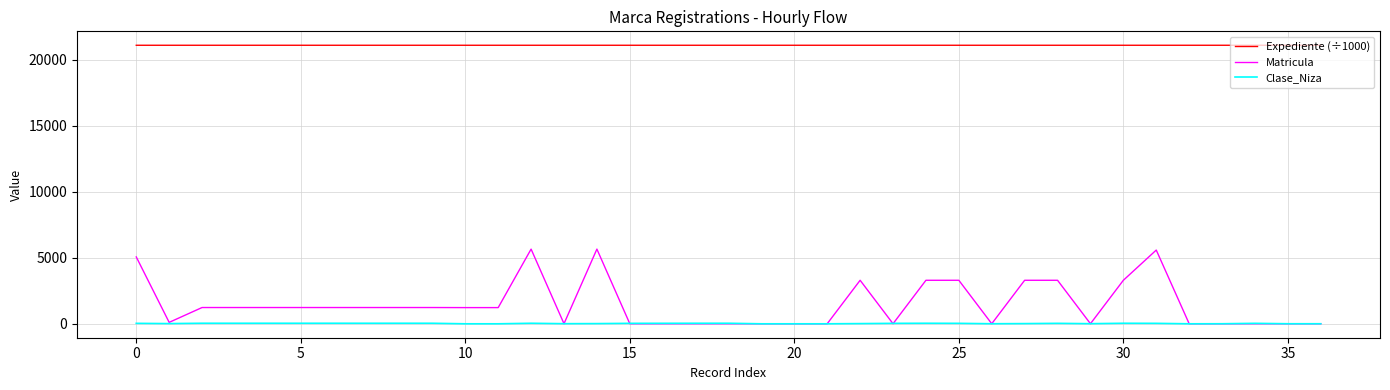

List the series in order of their peak value, lowest first.

Clase_Niza, Matricula, Expediente (÷1000)